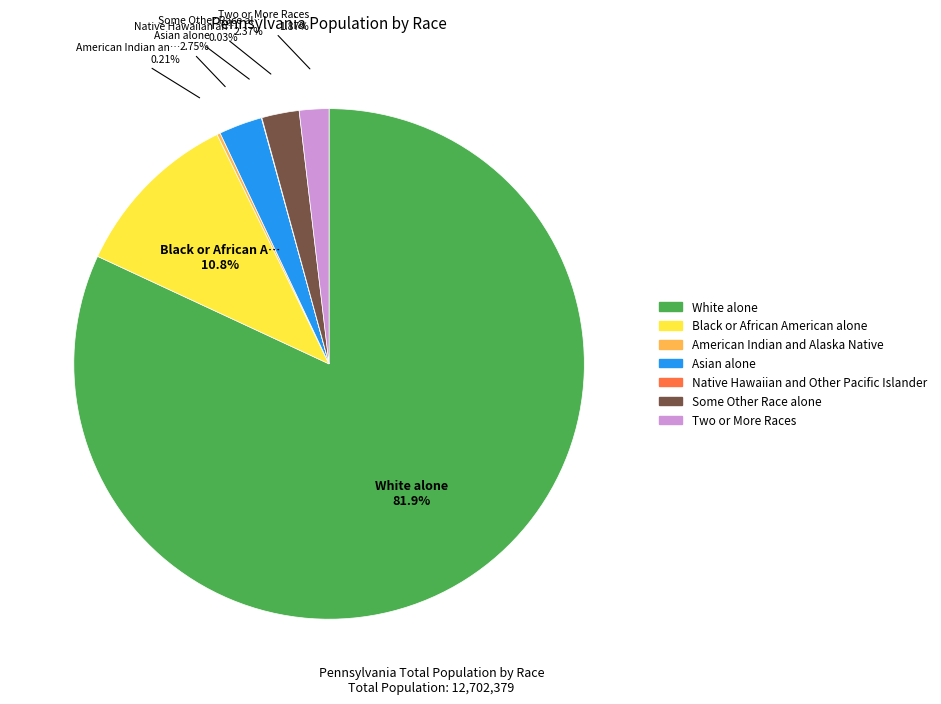

To the nearest percent, what is the combined percentage of Some Other Race alone and Black or African American alone?

13%